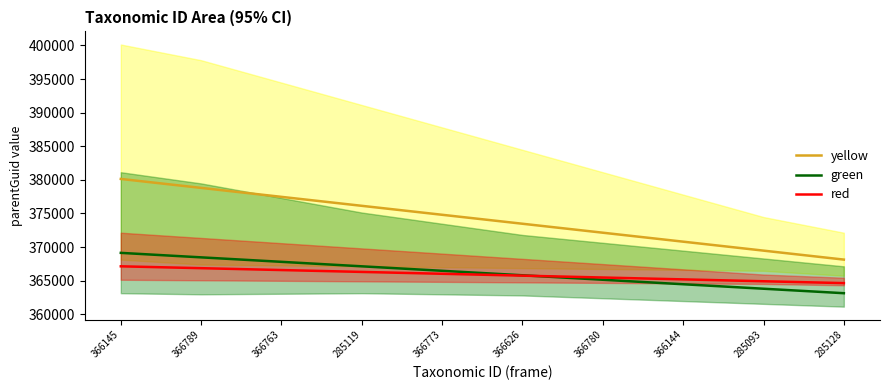

Which category has the highest value in the green series?

366145